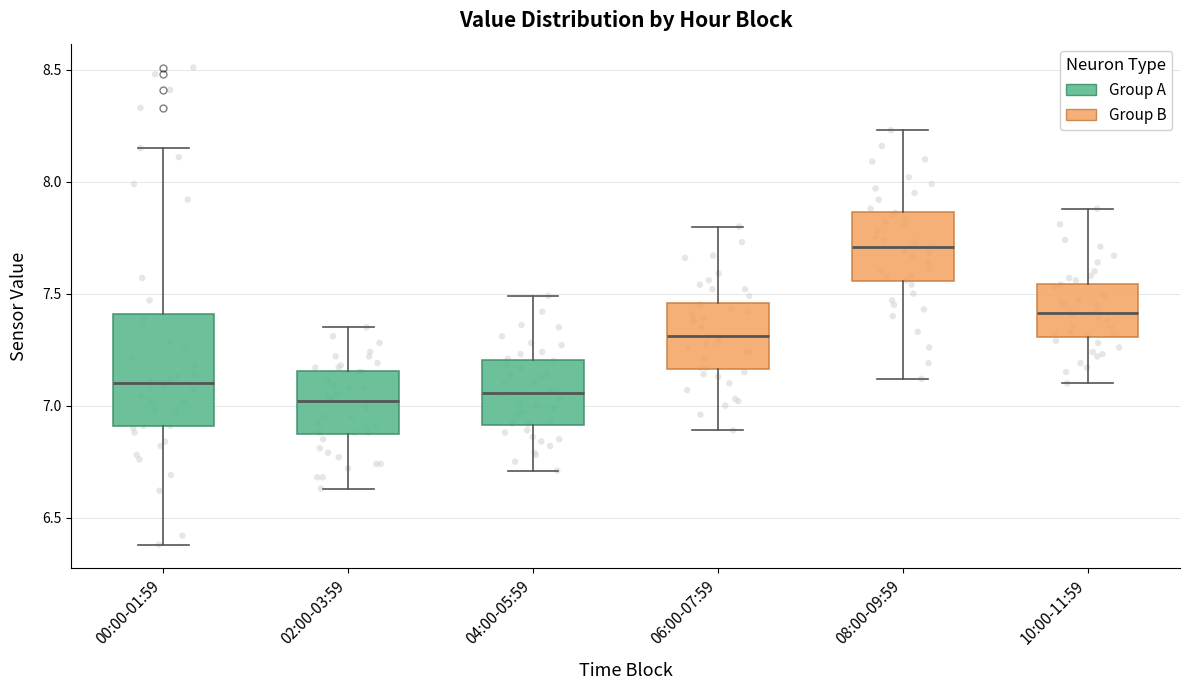

Where does the median line of the box for 02:00-03:59 sit on the y-axis? The values are not printed on the chart, so give them approximately, as read against the axis.

7.00